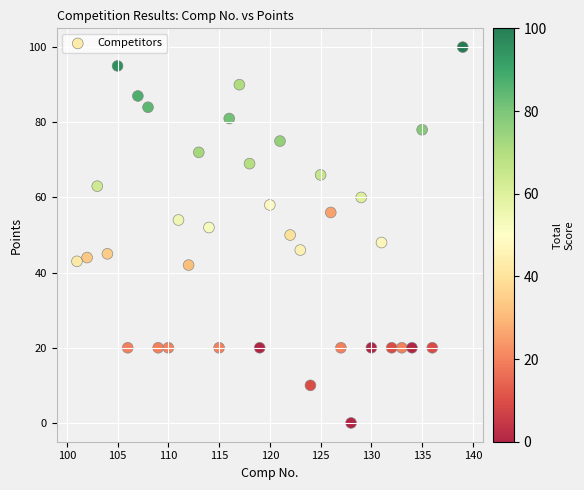

What is the range of Y values (max minus min)?

100